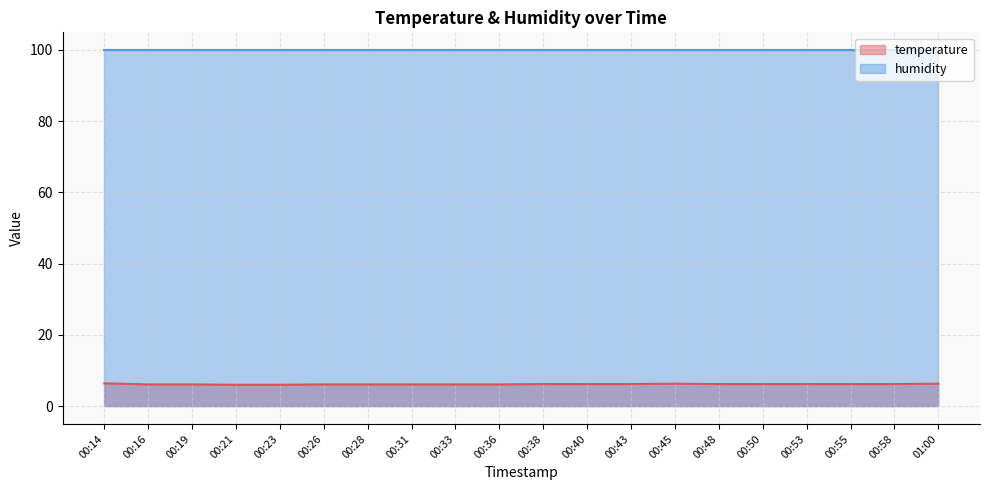

Read the value at 00:53.

6.2